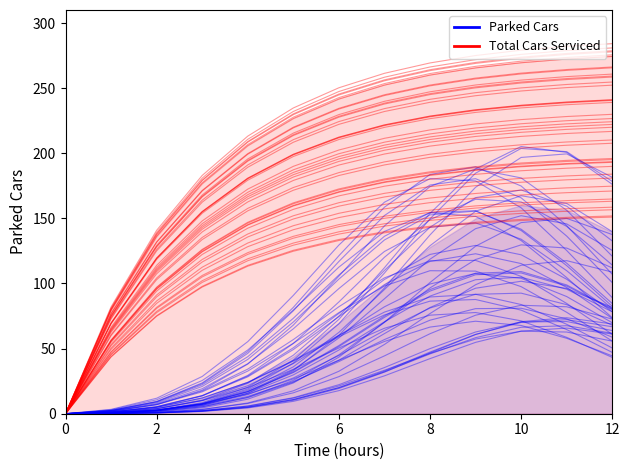

What is the greatest value displayed?

274.3